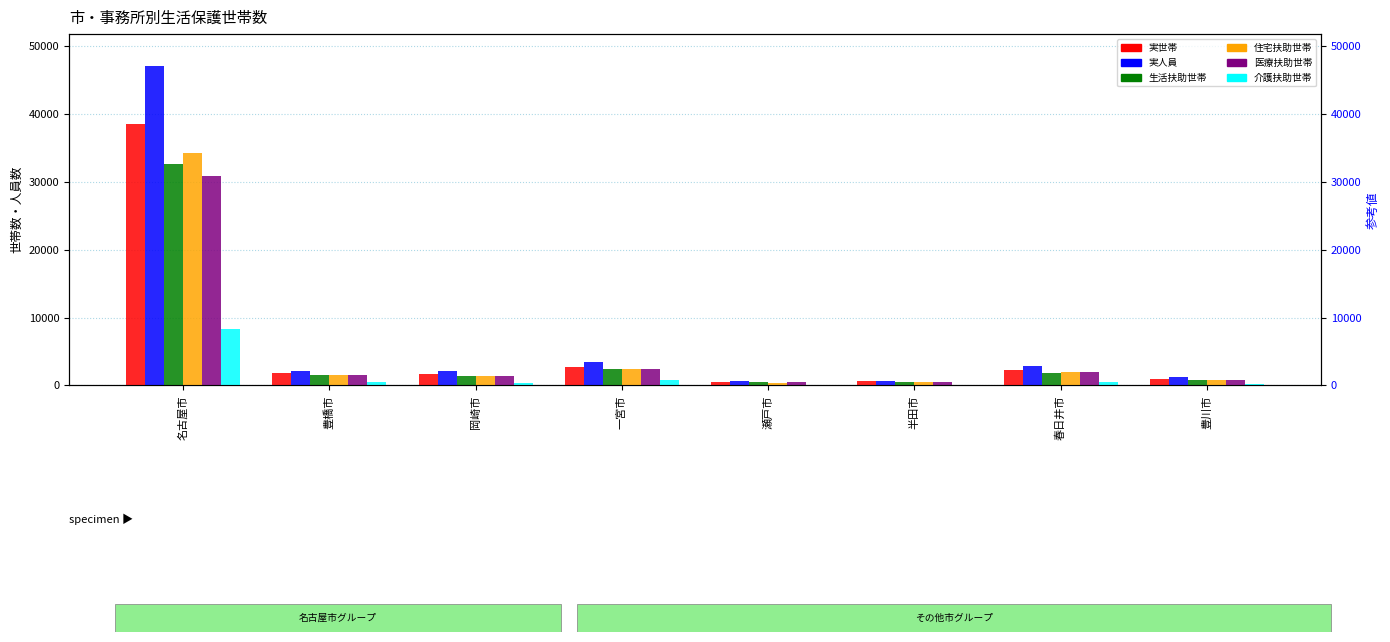

Between 瀬戸市 and 名古屋市, which is larger?

名古屋市